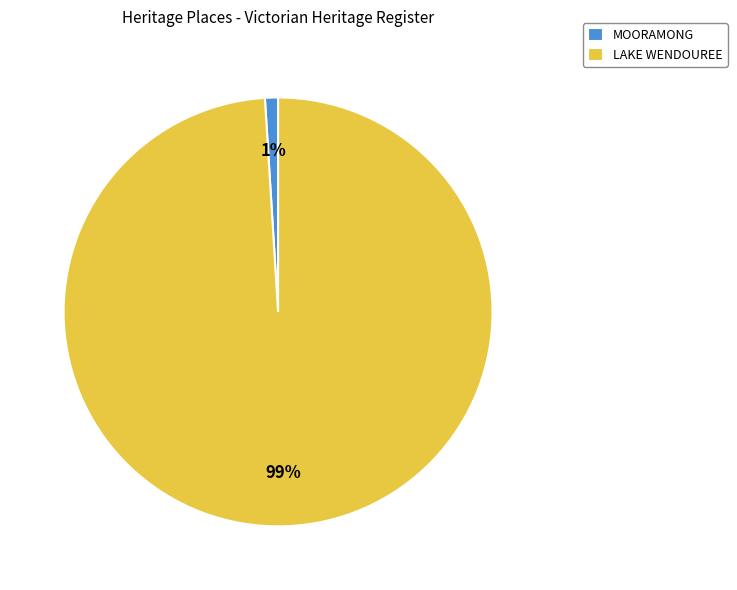

Between LAKE WENDOUREE and MOORAMONG, which is larger?

LAKE WENDOUREE